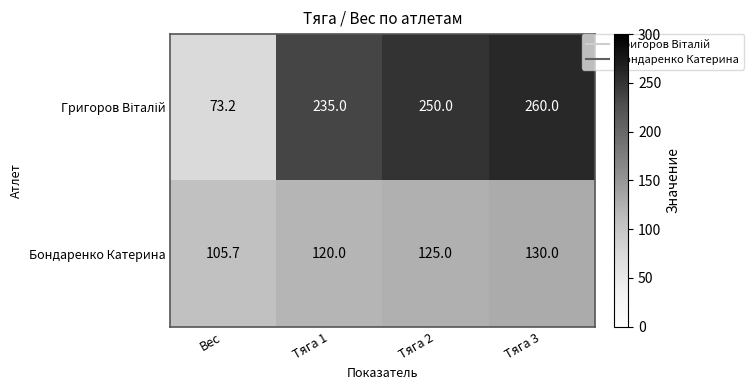

How many Бондаренко Катерина values are between 120 and 130?

3